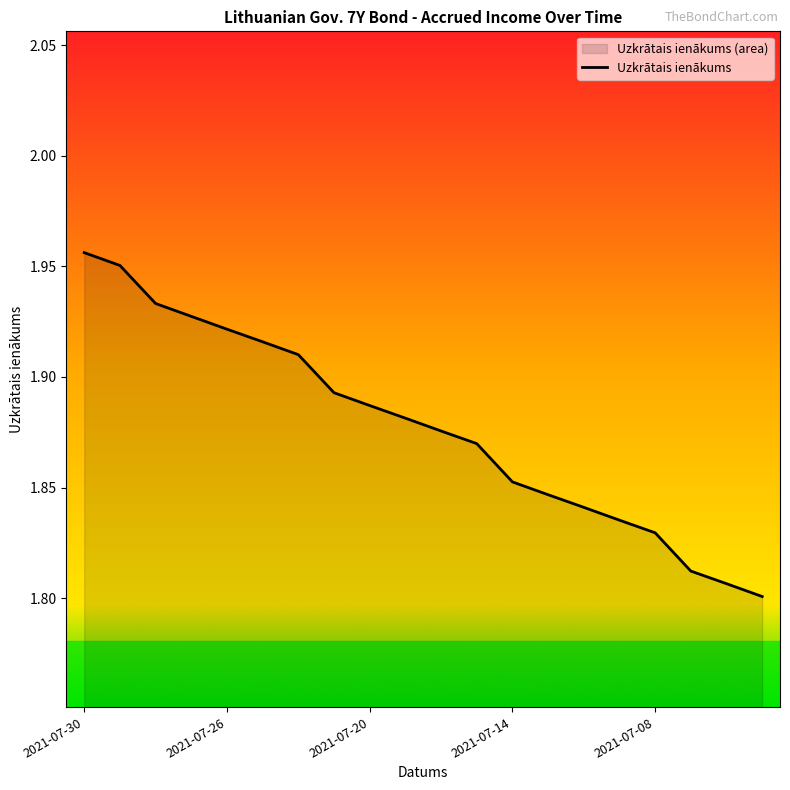

What is the maximum value shown in the chart?

2.0